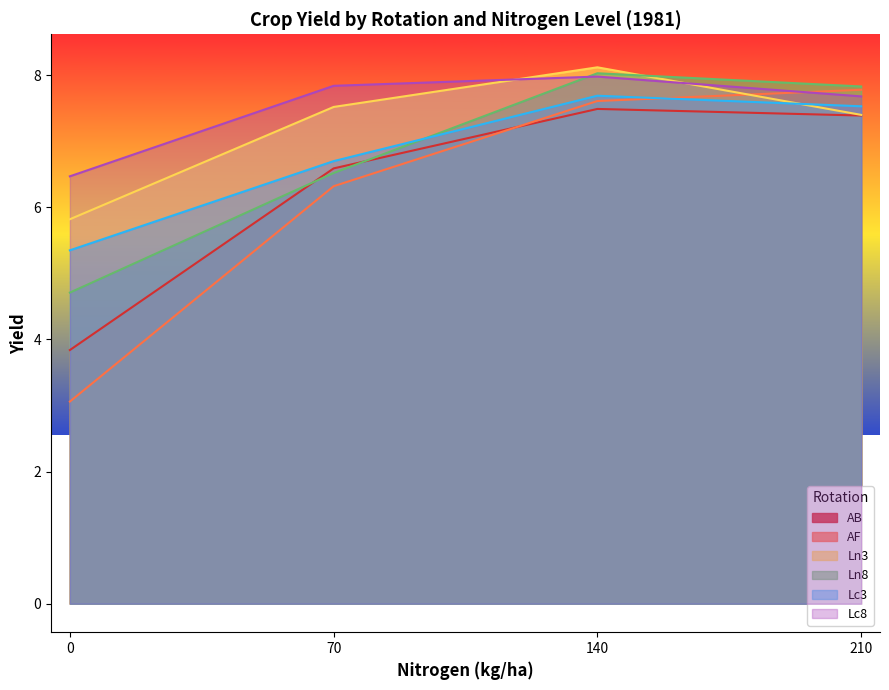

What is the maximum value shown in the chart?

8.1